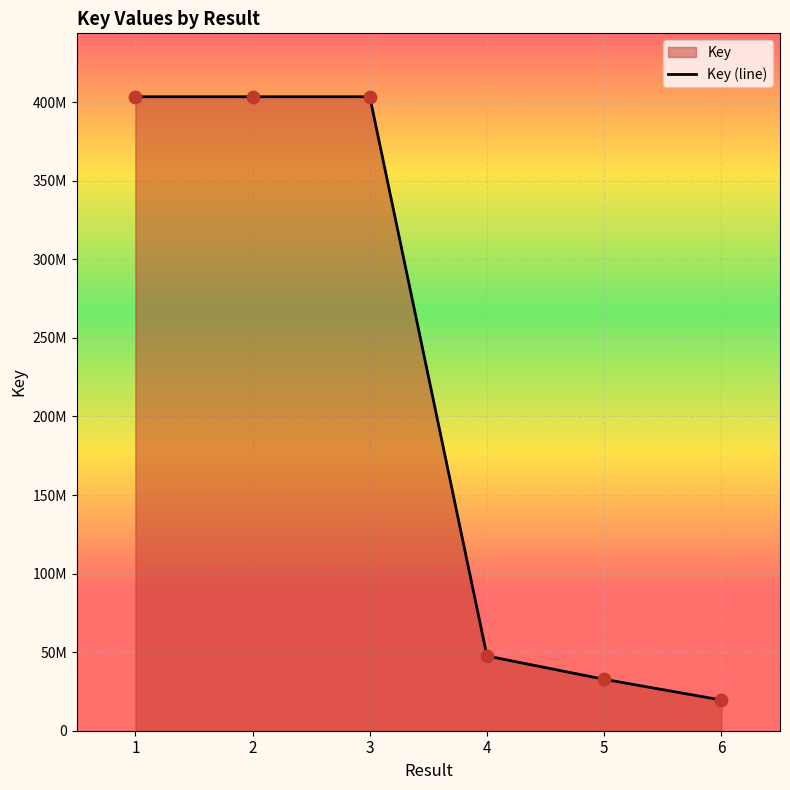

Which has a higher value, 3 or 4?

3